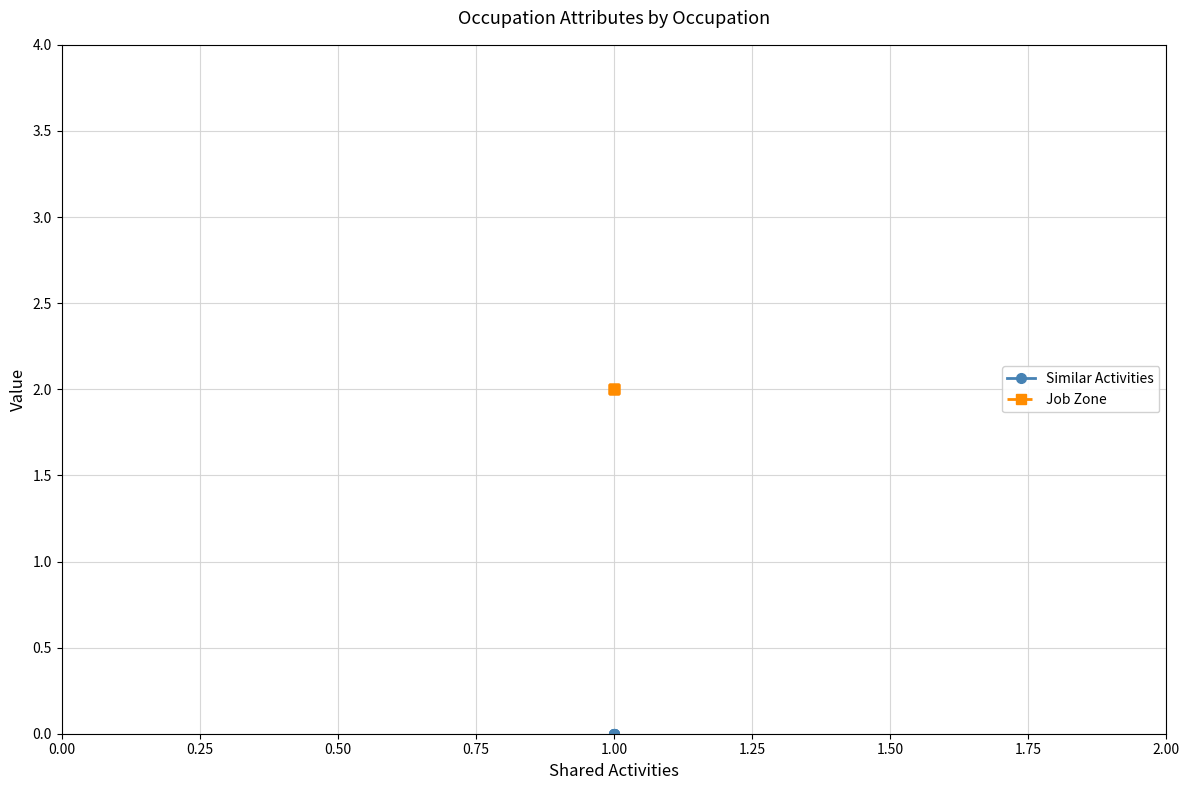

Does the chart have visible grid lines?

Yes